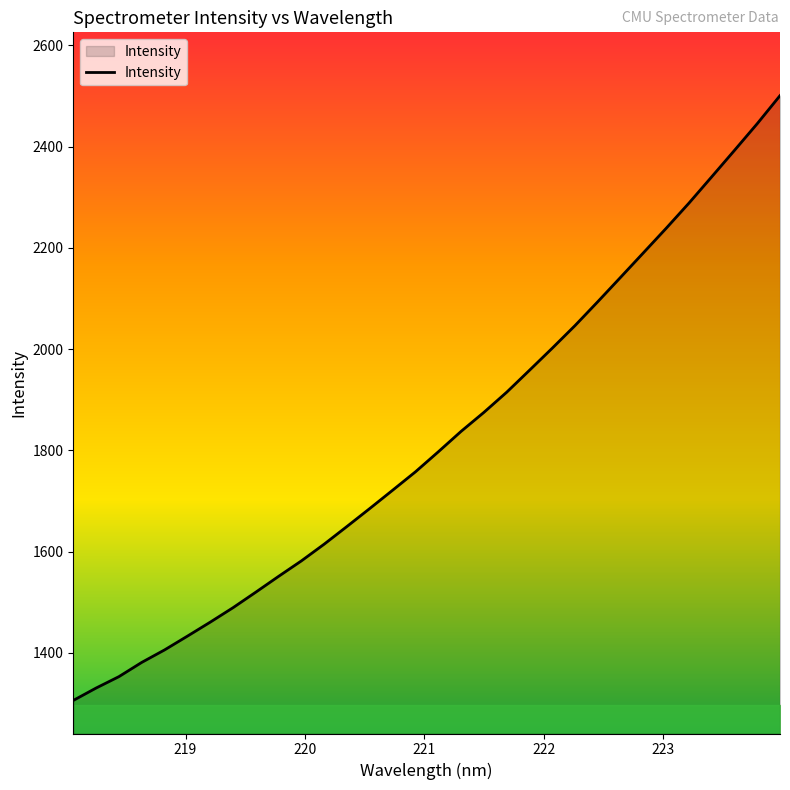

What is the smallest value displayed?

1306.2